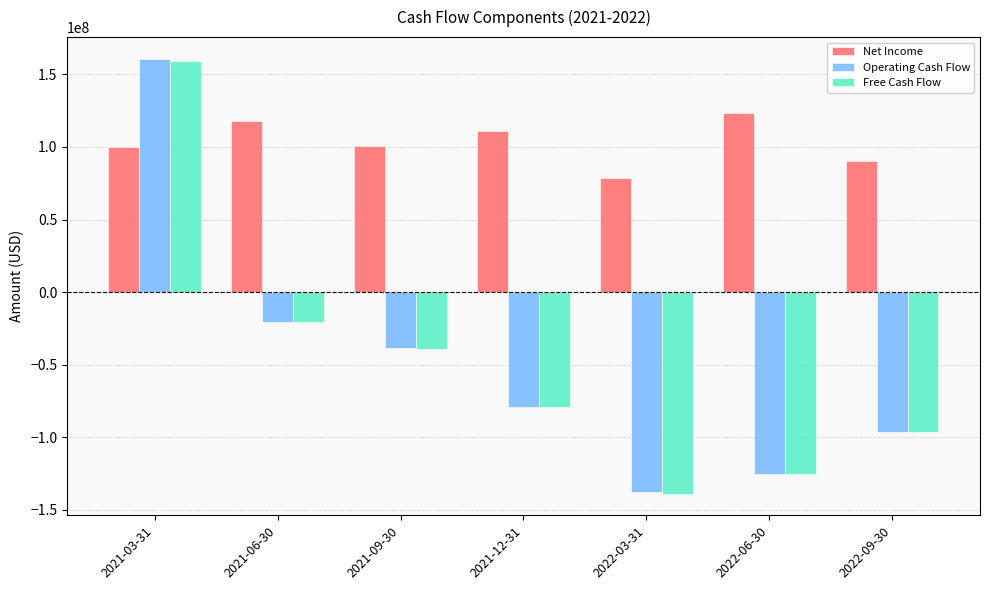

Is the value of Free Cash Flow at 2022-06-30 greater than the value of Net Income at 2022-06-30?

No